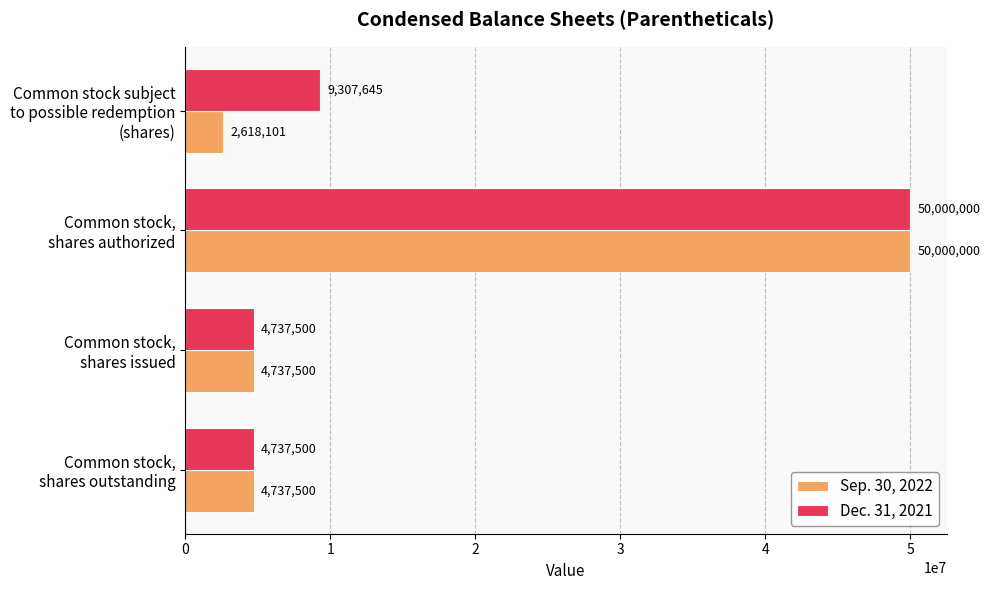

Which series has the largest range (max minus min)?

Sep. 30, 2022